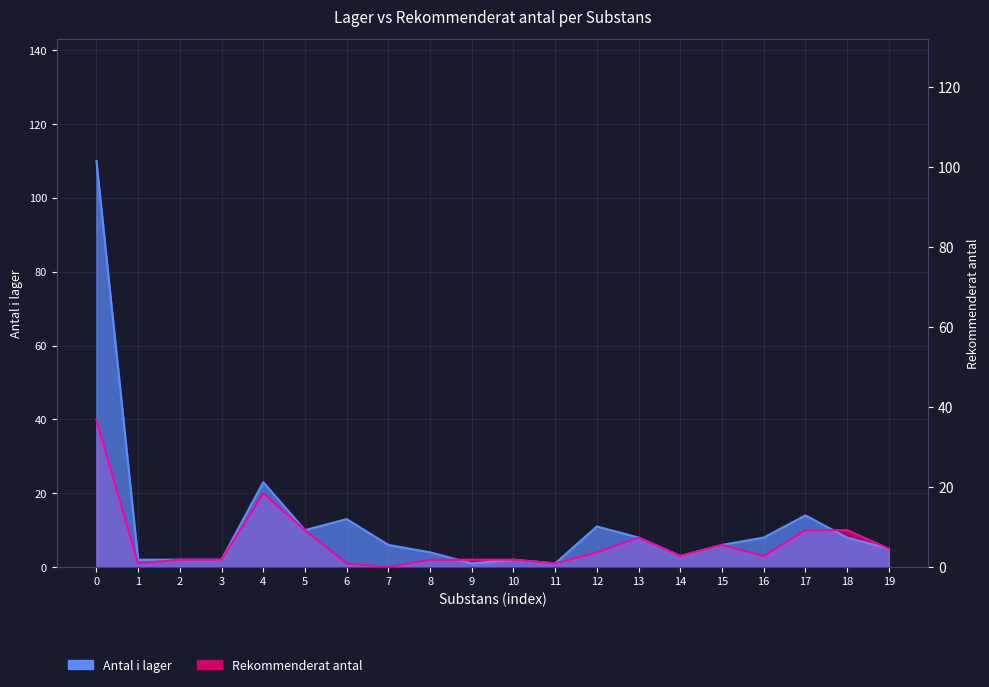

Reading left to right, extract all data points from this chart.

Antal i lager: 110	2	2	2	23	10	13	6	4	1	2	1	11	8	3	6	8	14	8	5
Rekommenderat antal: 40	1	2	2	20	10	1	0	2	2	2	1	4	8	3	6	3	10	10	5